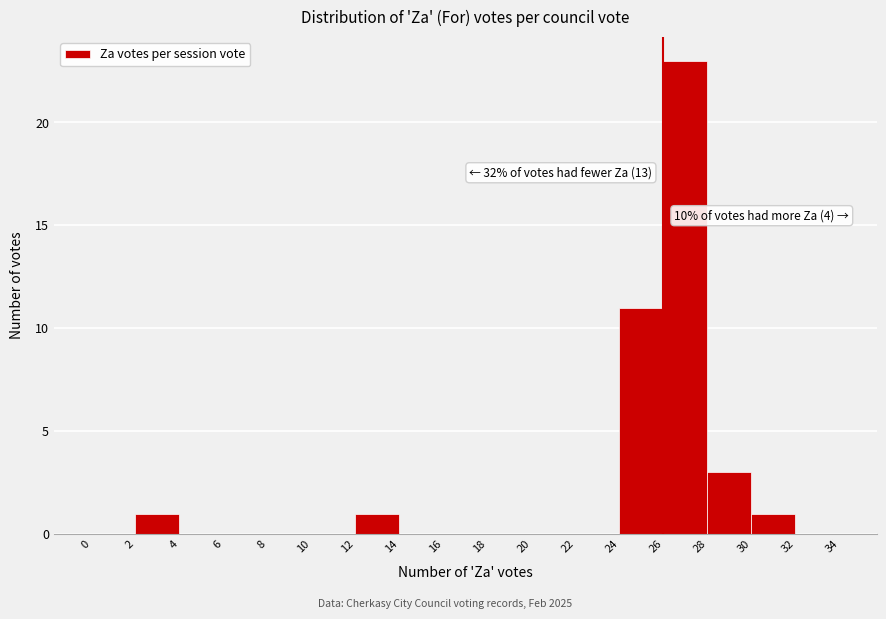

Which range on the x-axis has the tallest bar?

26 to 28